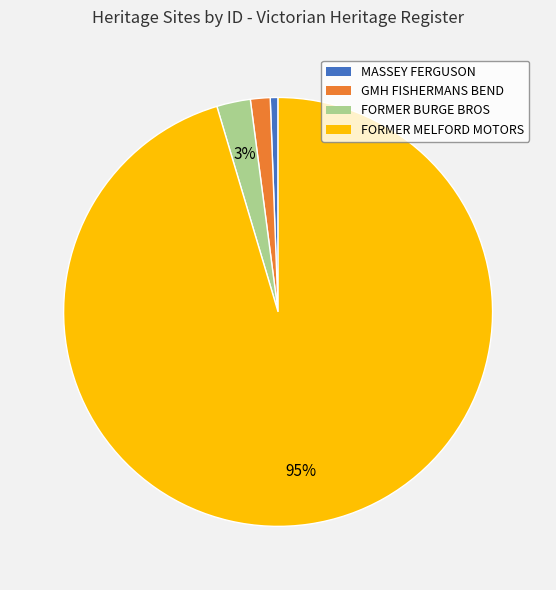

To the nearest percent, what is the average slice percentage?

25%